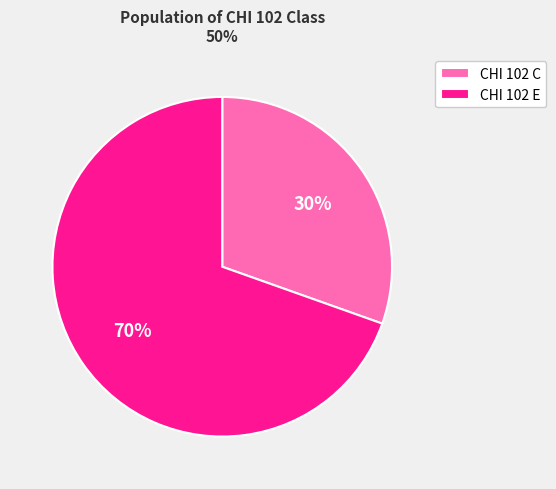

What percentage is the CHI 102 E slice, to the nearest percent?

70%